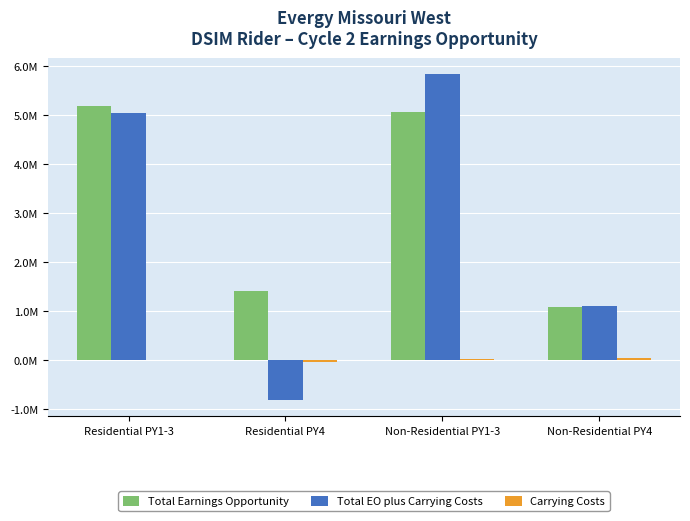

Between Residential PY4 and Non-Residential PY4, which series saw the biggest shift?

Total EO plus Carrying Costs